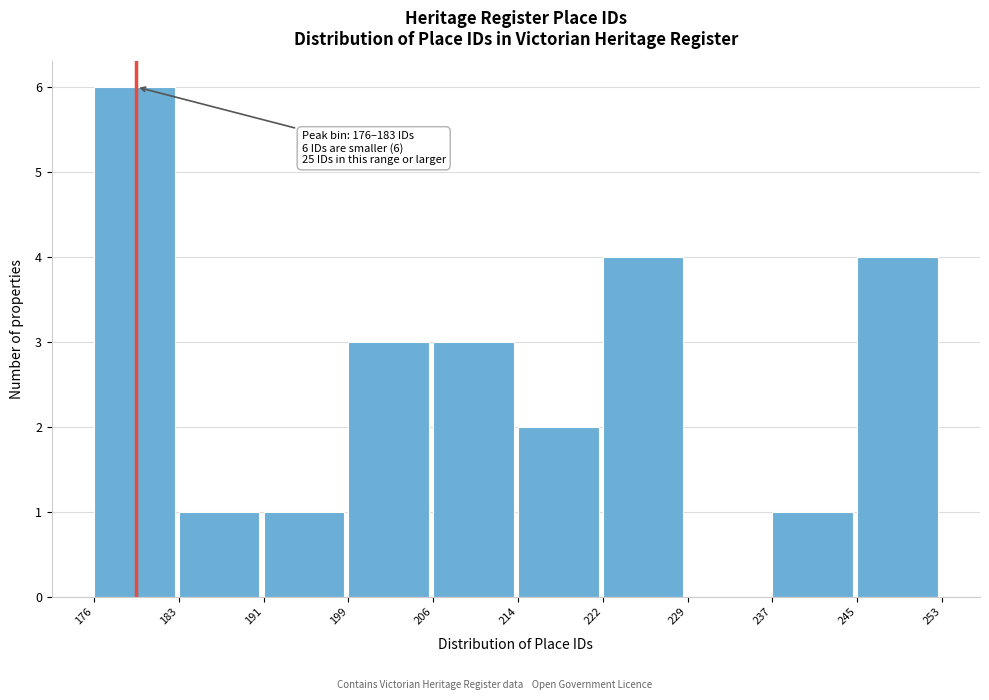

Reading left to right, what are all the values shown in this chart?

176=6	183=1	191=1	199=3	206=3	214=2	222=4	229=0	237=1	245=4